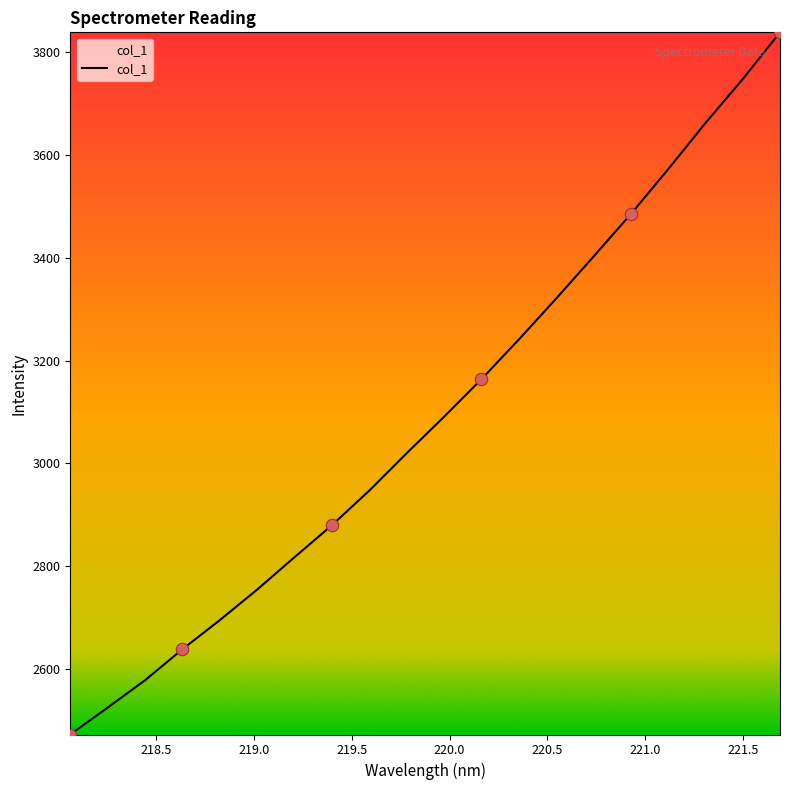

What is the greatest value displayed?

3838.7